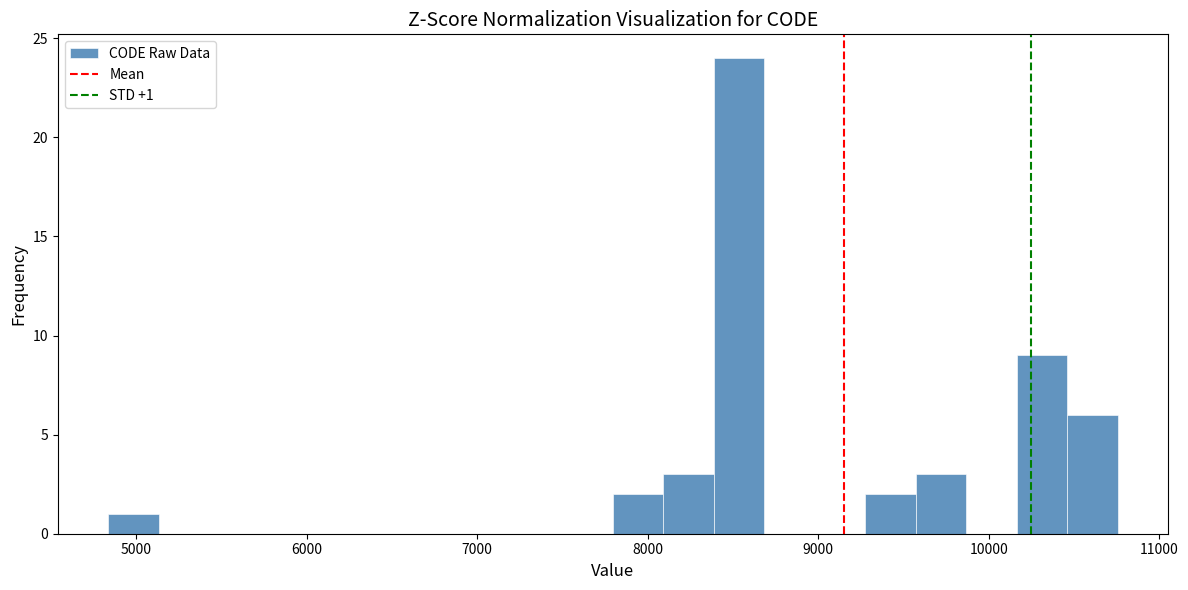

Around what value on the x-axis is the tallest bar? Give the approximate position of its centre, as read against the axis.

8500